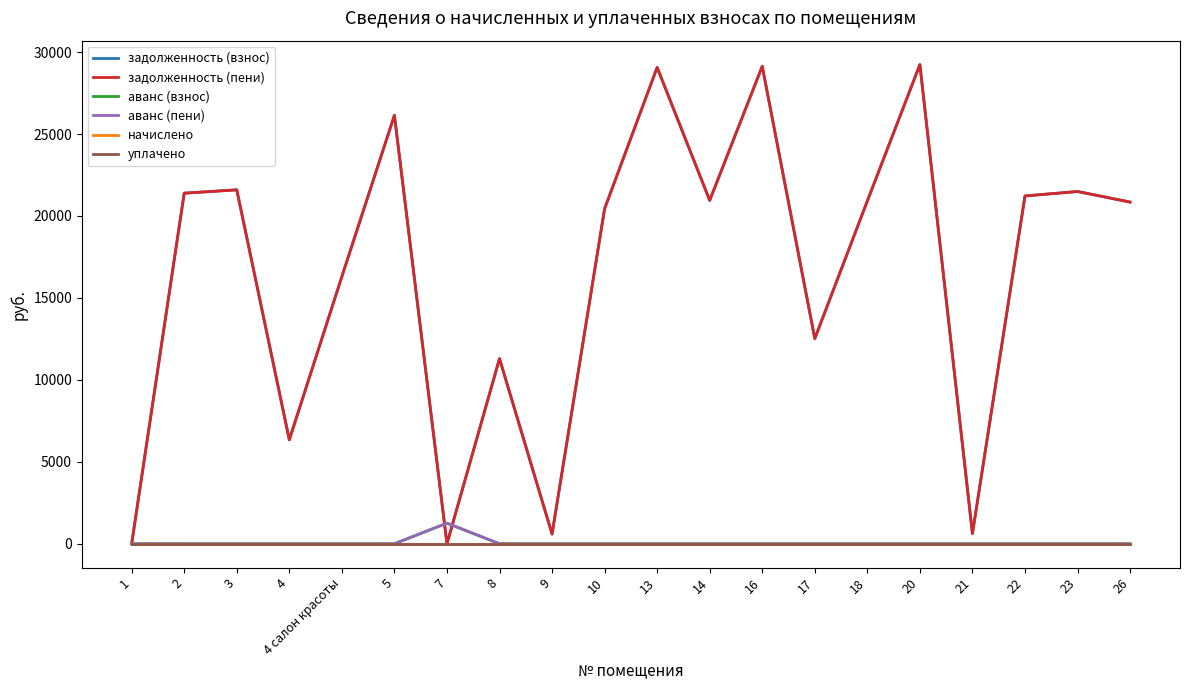

The начислено series shows 0.0 at 2. True or false?

True